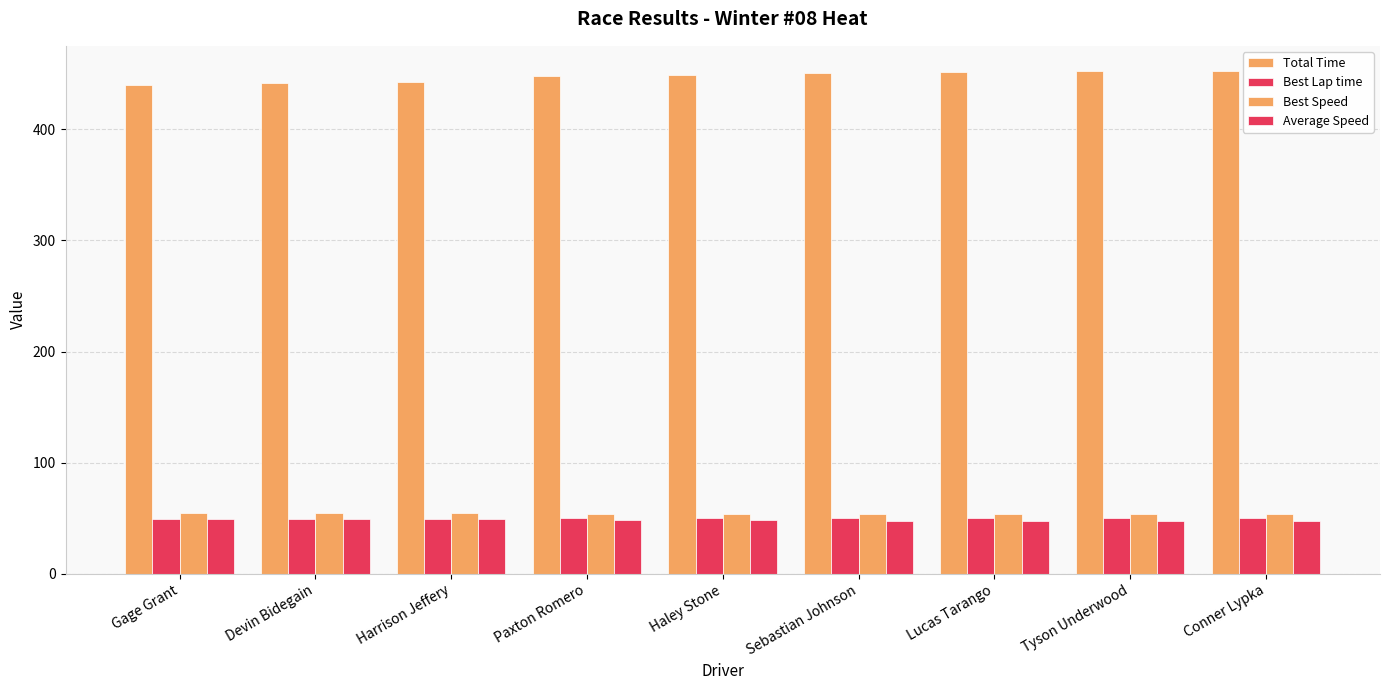

Are the bars grouped side by side (vs. stacked)?

Yes